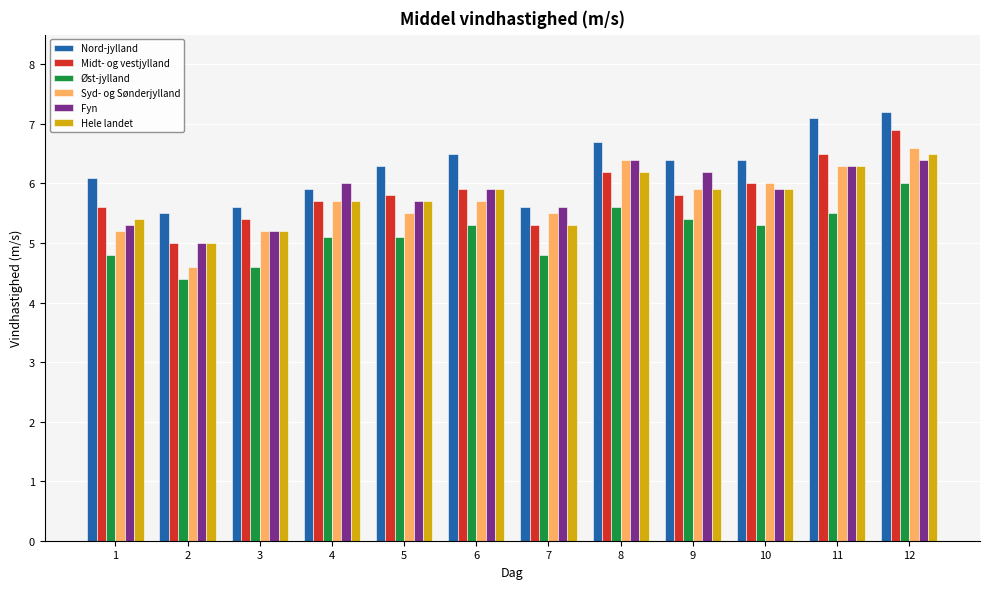

What is the sum of the Midt- og vestjylland values at 1 and 9?

11.4